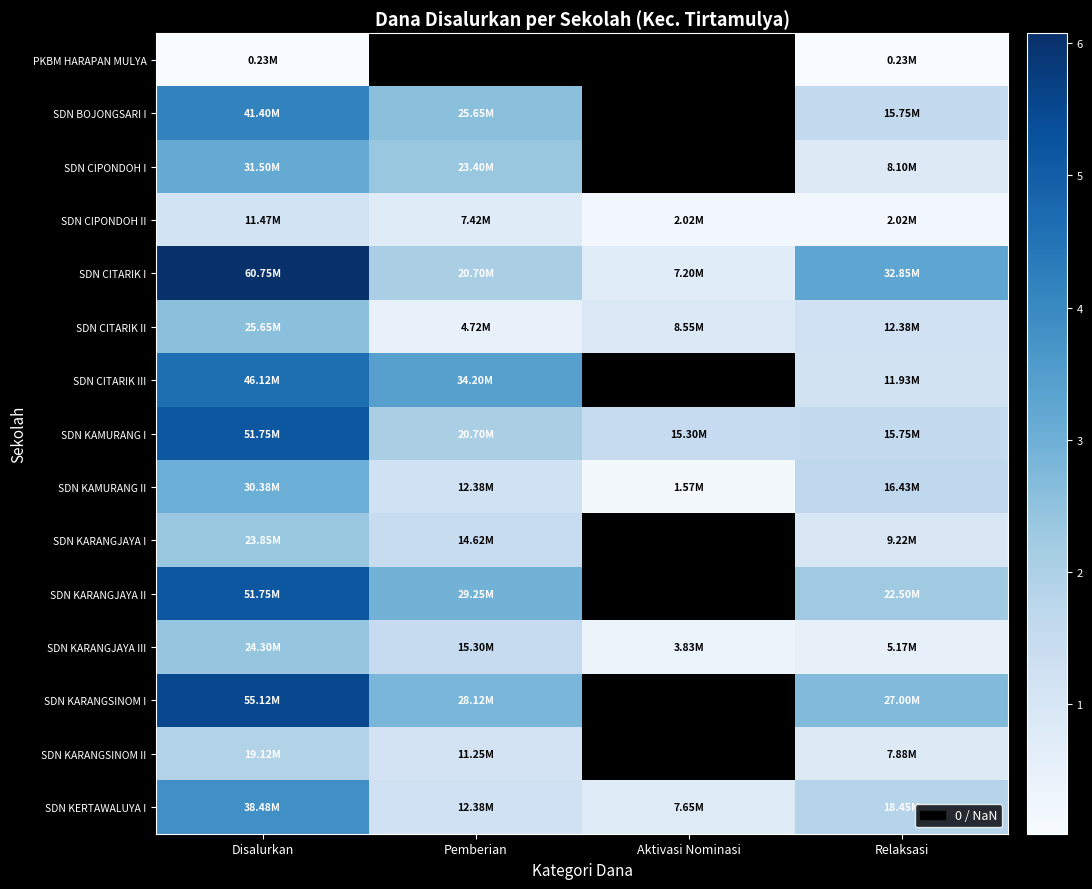

Where is SDN KAMURANG I nearest to the value 33525000?

Pemberian